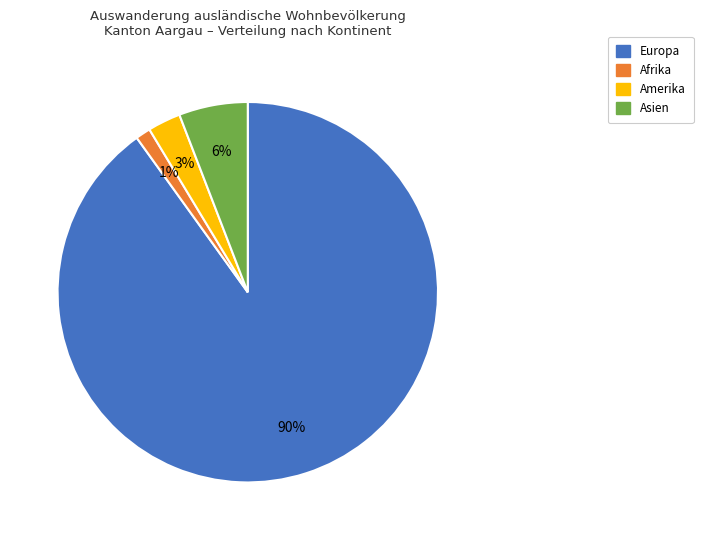

Is there any slice that represents more than half of the pie?

Yes